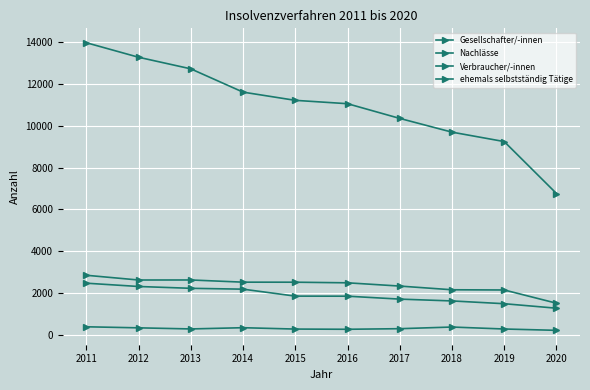

How many distinct data groups are displayed?

4